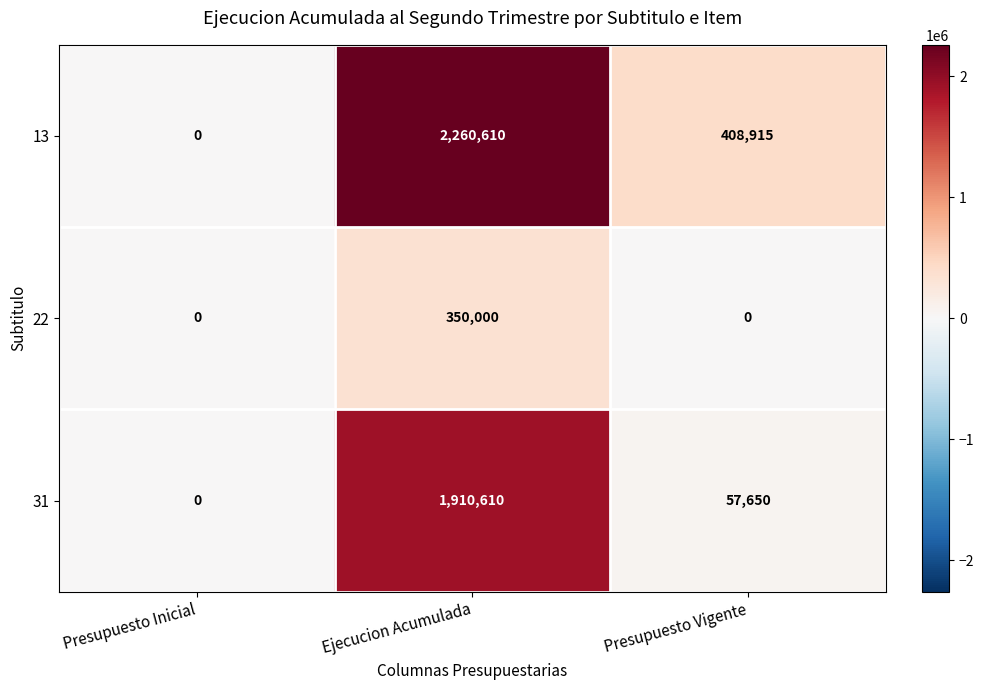

How many 13 values are between 0 and 2260610?

3